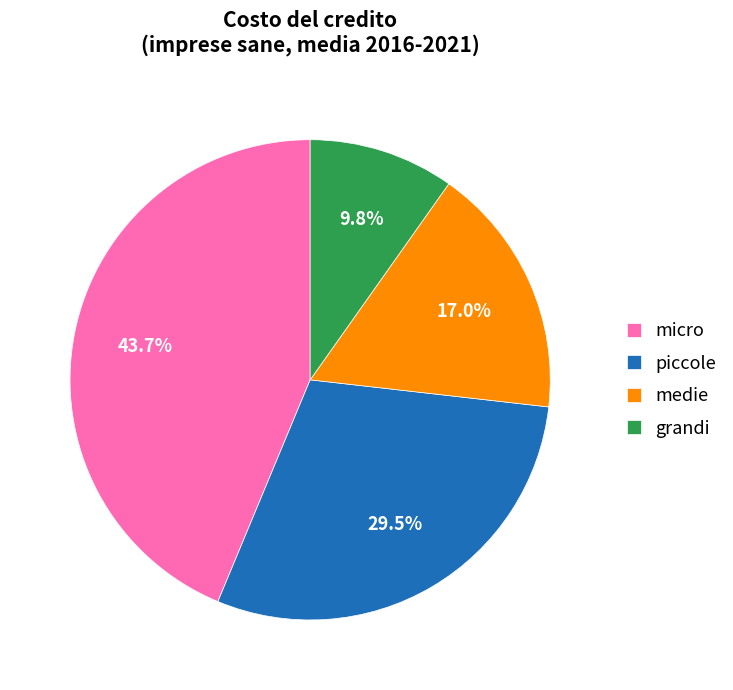

Between medie and piccole, which is larger?

piccole